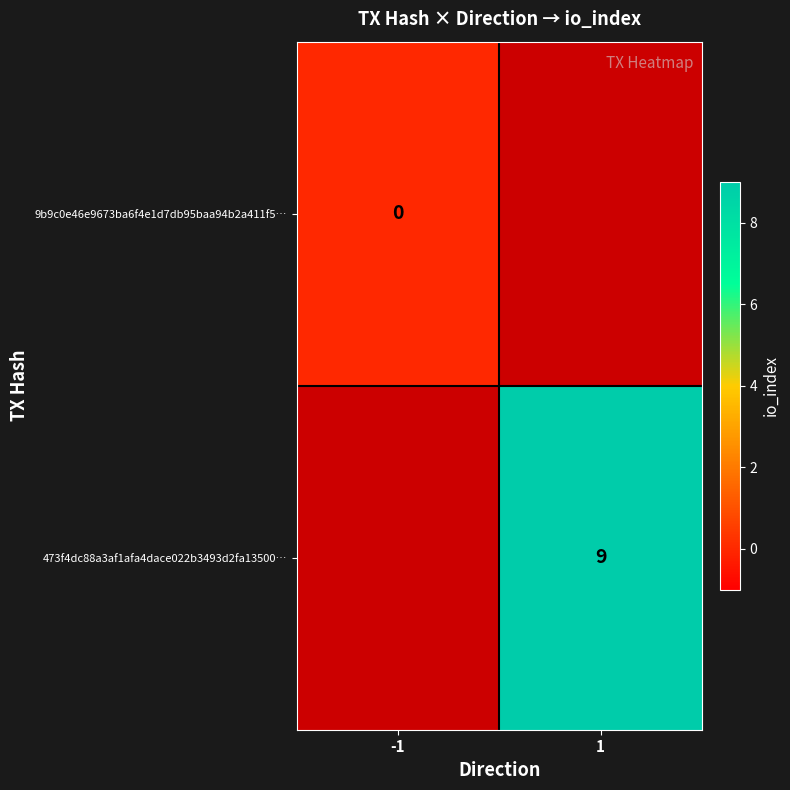

Count the number of categories in the chart.

2